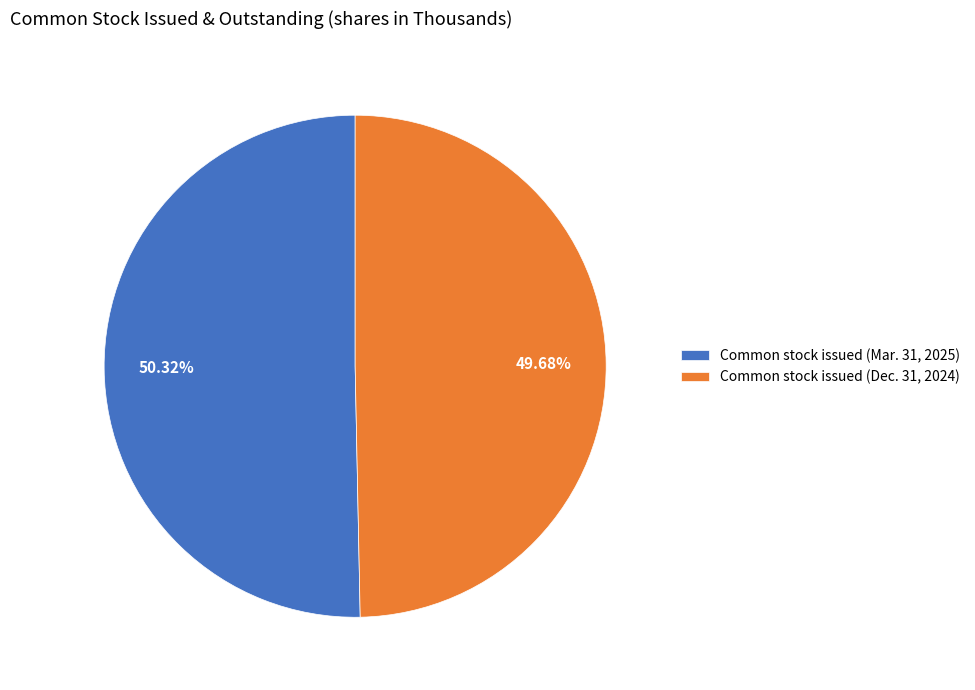

To the nearest percent, what percentage of the pie is Common stock issued (Dec. 31, 2024)?

50%